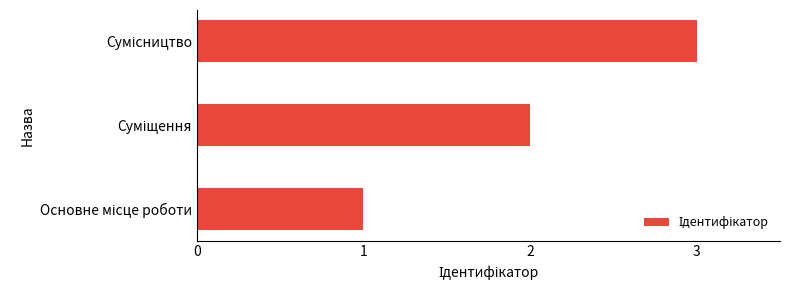

What is the greatest value displayed?

3